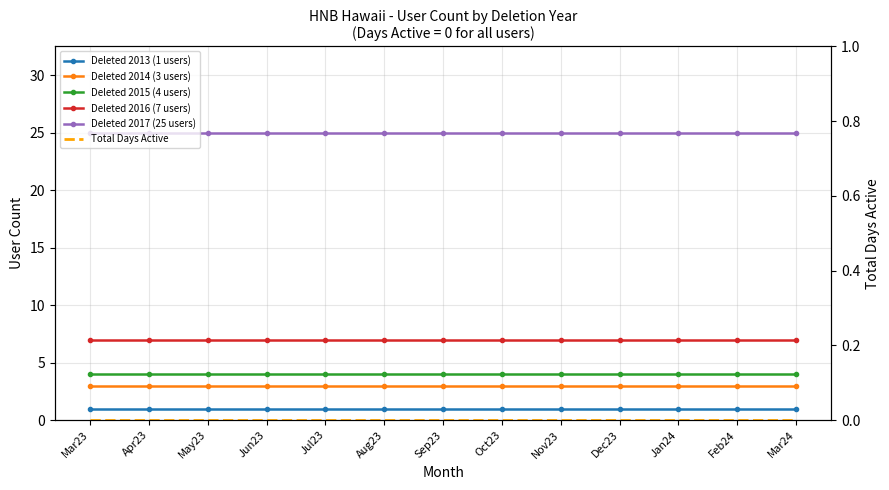

How many categories are shown in the chart?

13